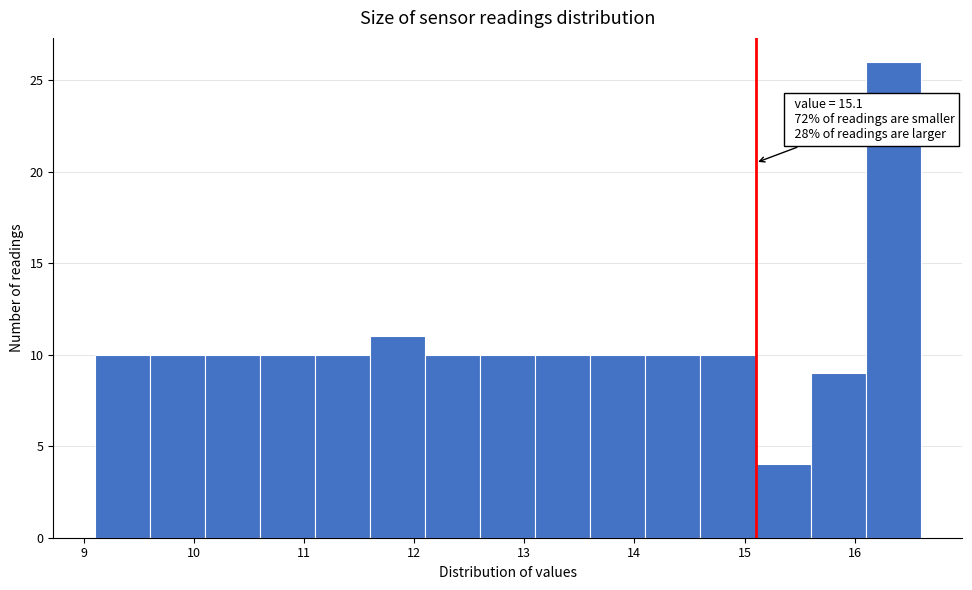

Which range on the x-axis has the tallest bar?

16.1 to 16.6